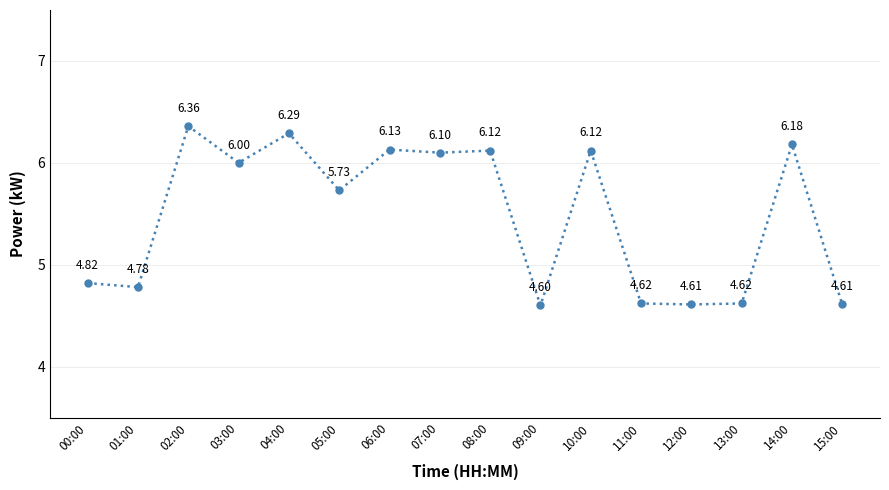

At which category does the data reach its first local peak?

02:00